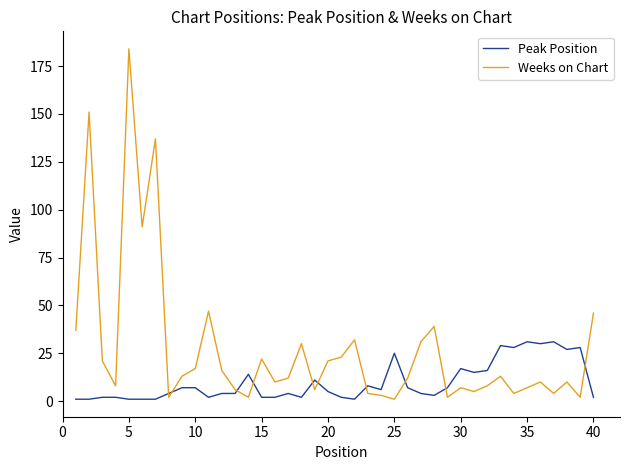

Is this an area chart (filled region under the line)?

No